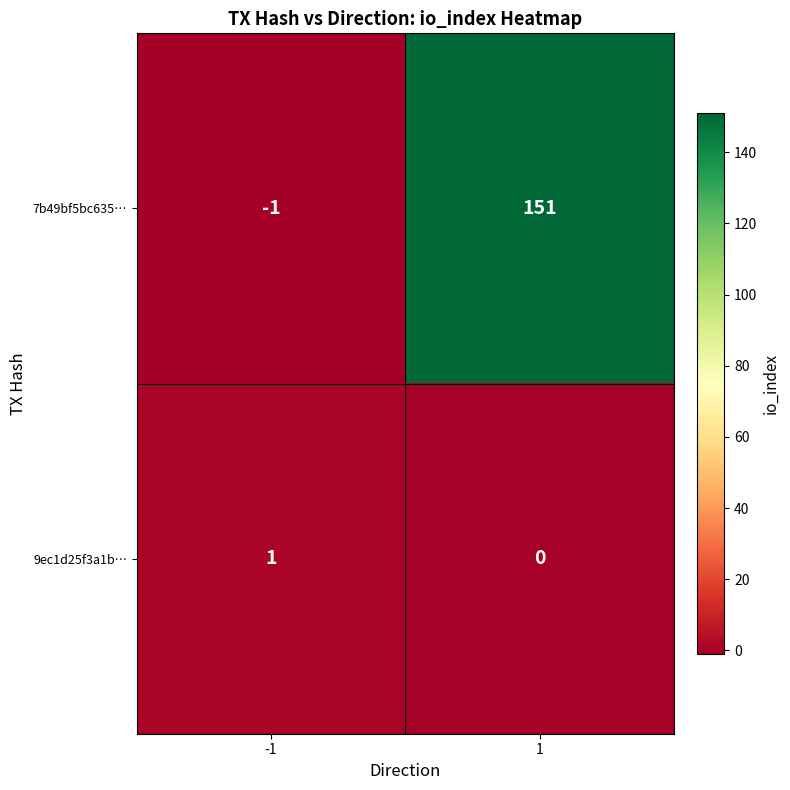

At which category is the sum across all series the highest?

1